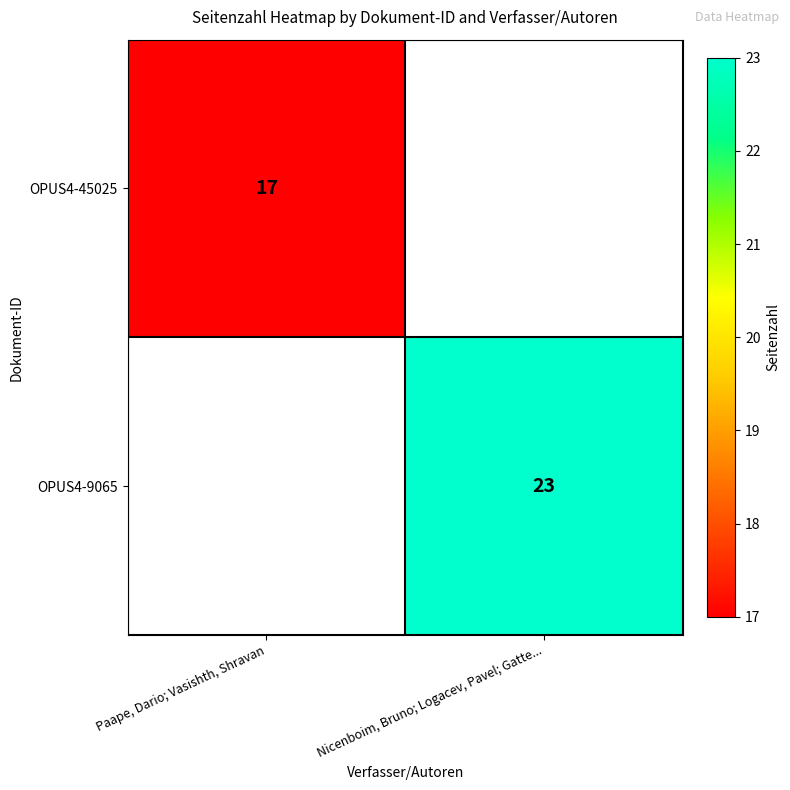

Is it true that OPUS4-9065 equals 23 at Nicenboim, Bruno; Logacev, Pavel; Gatte...?

True